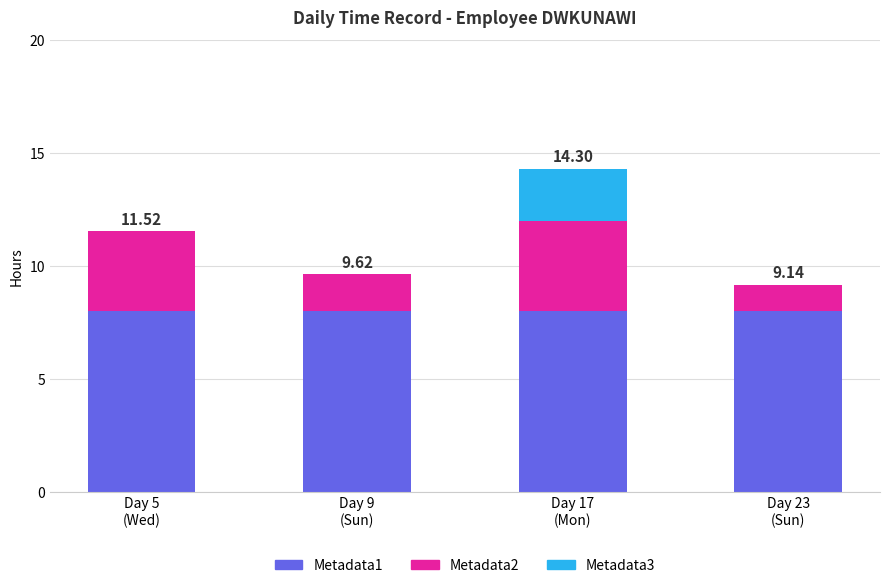

What is the sum of all Metadata1 values?

32.0